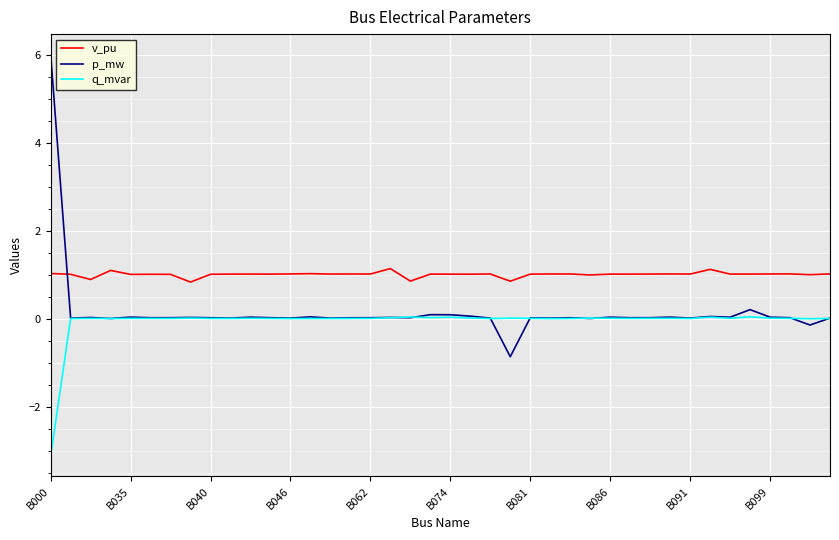

What is the smallest value displayed?

-3.1